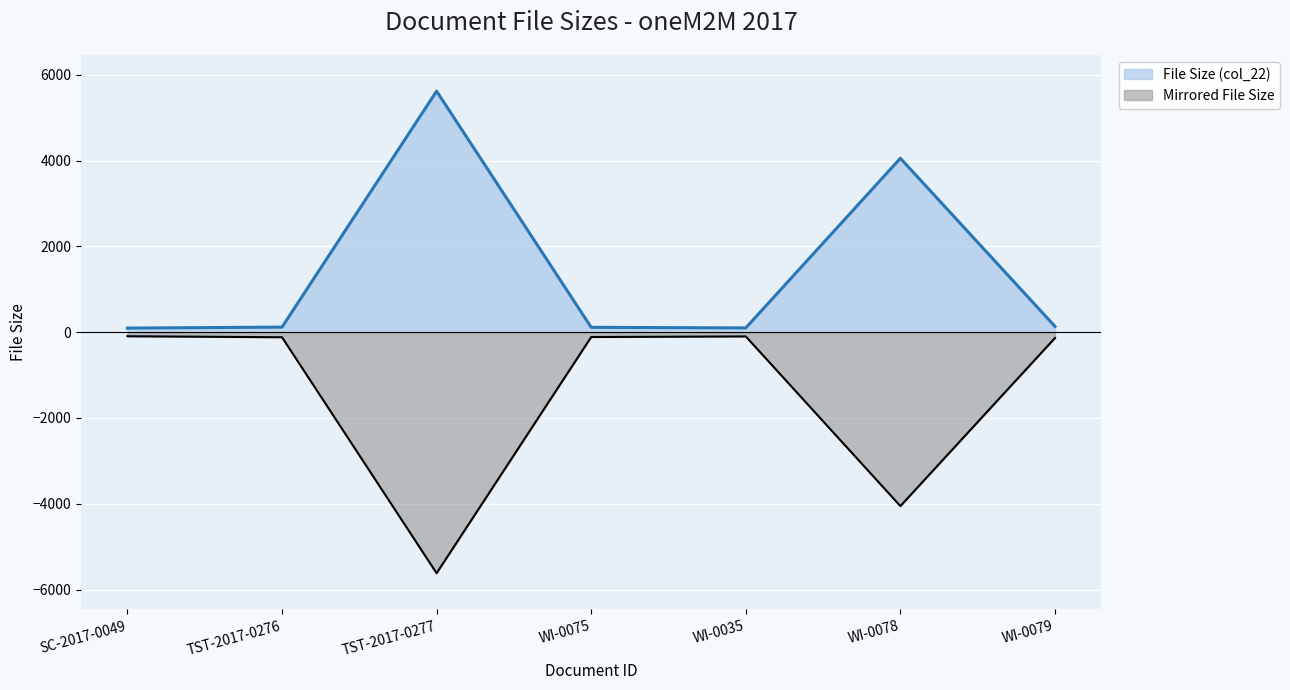

How many interior local valleys (lower than both neighbors) does the data have?

1